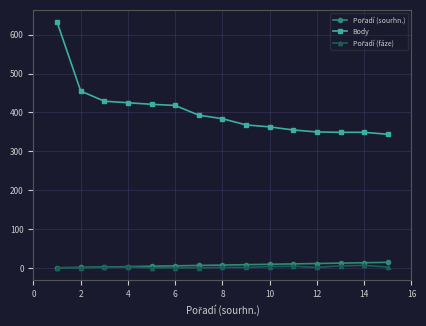

At how many categories does at least one series exceed 246?

15